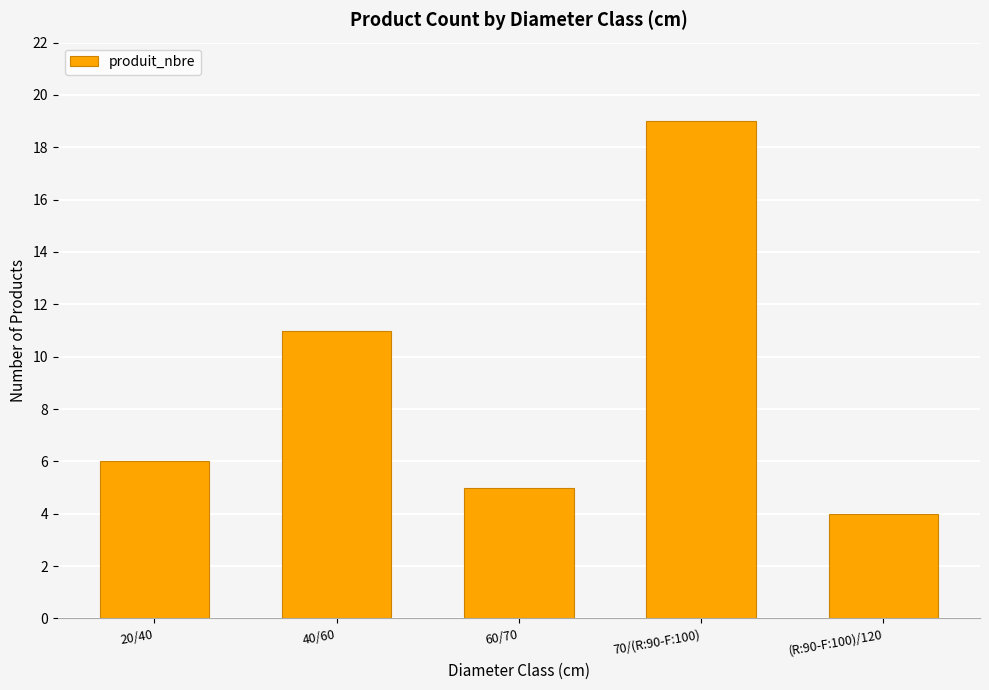

What is the maximum value shown in the chart?

19